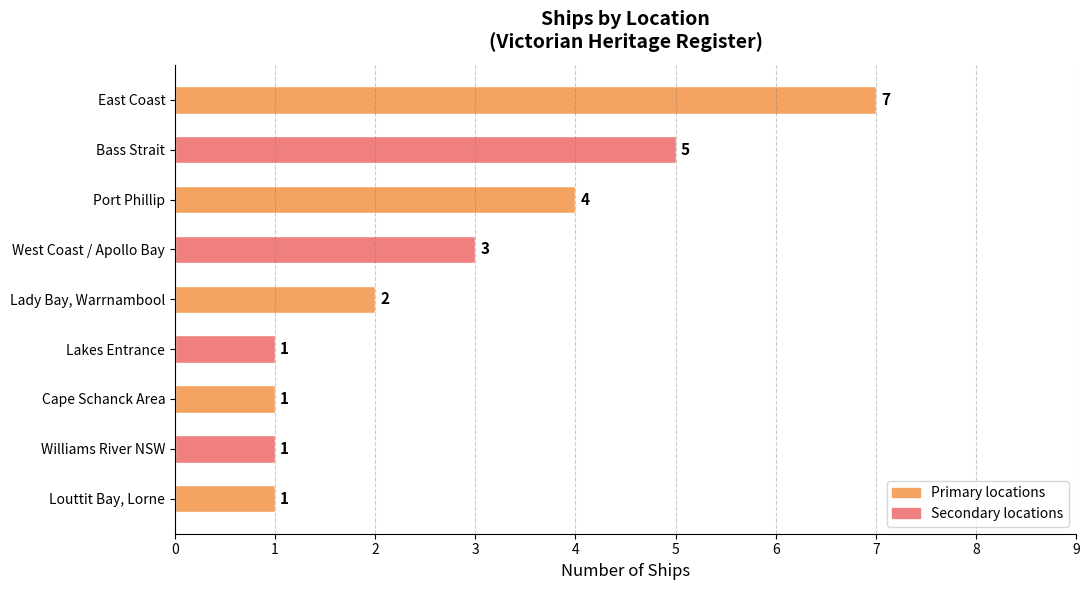

Where is the data nearest to the value 4?

Port Phillip